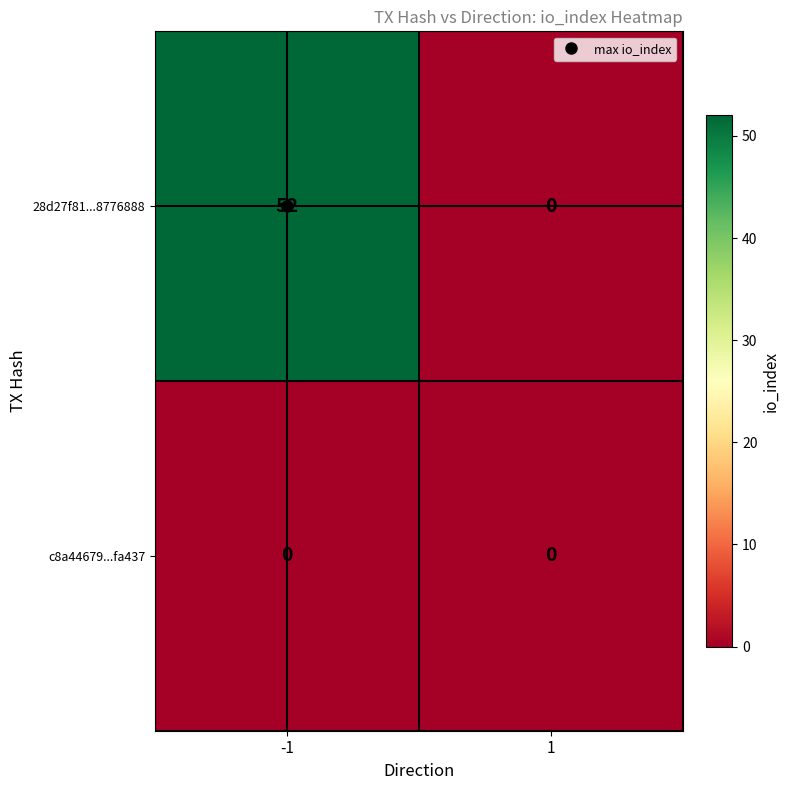

What is the difference between the 28d27f81...8776888 values at 1 and -1?

52